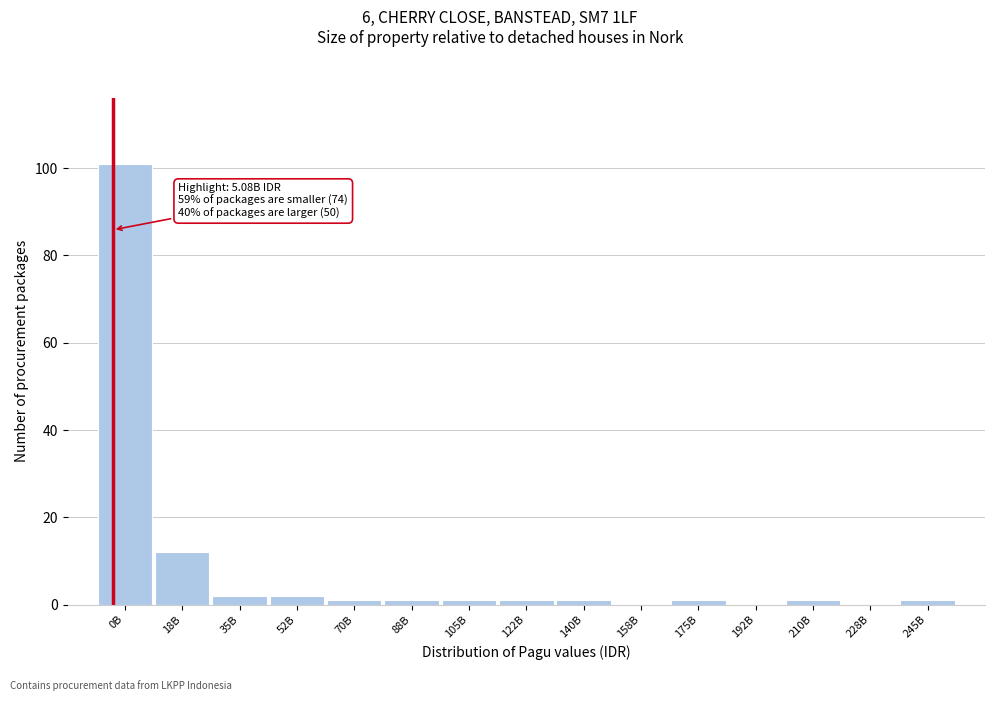

Reading right to left, transcribe all the data shown in this chart.

245B=1	228B=0	210B=1	192B=0	175B=1	158B=0	140B=1	122B=1	105B=1	88B=1	70B=1	52B=2	35B=2	18B=12	0B=101